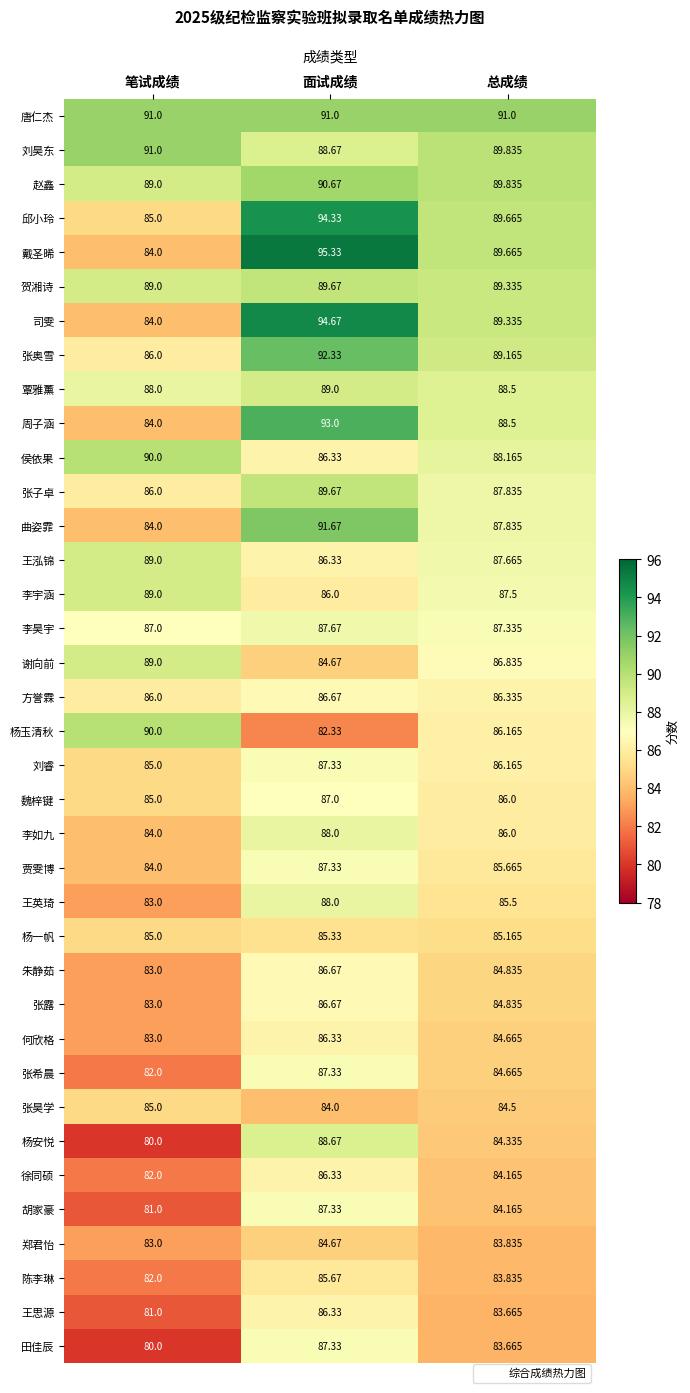

Which series changed the most between 笔试成绩 and 总成绩?

戴圣晞